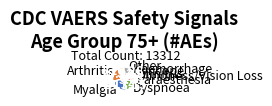

How many slices are in this pie chart?

9